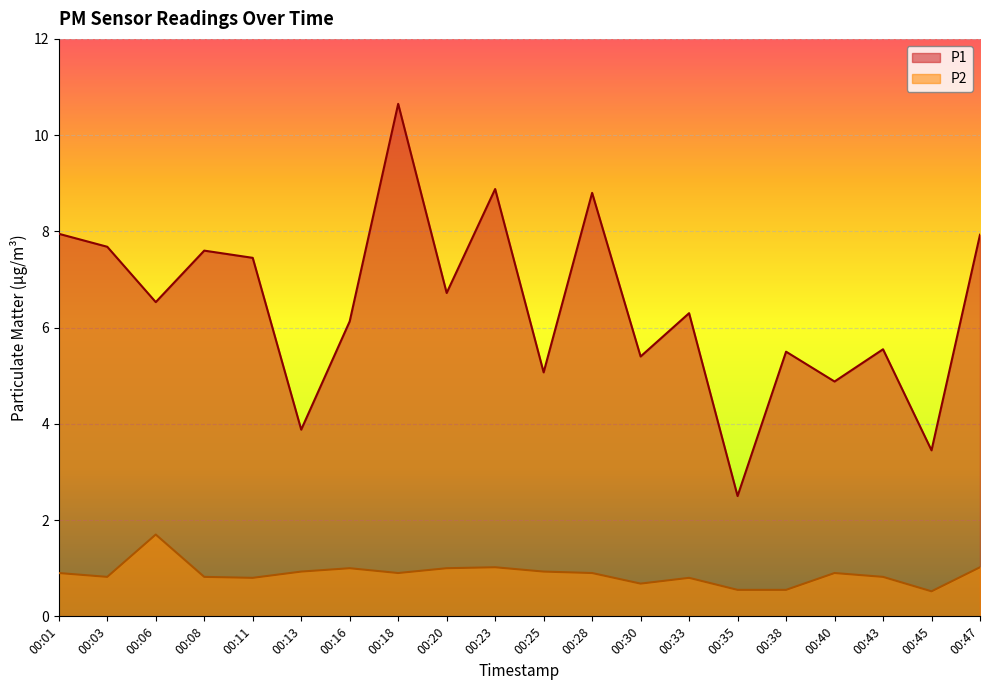

Where is the first local minimum for P1?

00:06